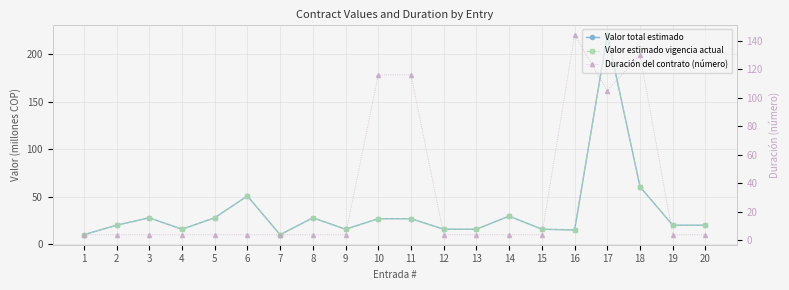

At 18, list the series in order from largest to smallest.

Duración del contrato (número), Valor total estimado, Valor estimado vigencia actual